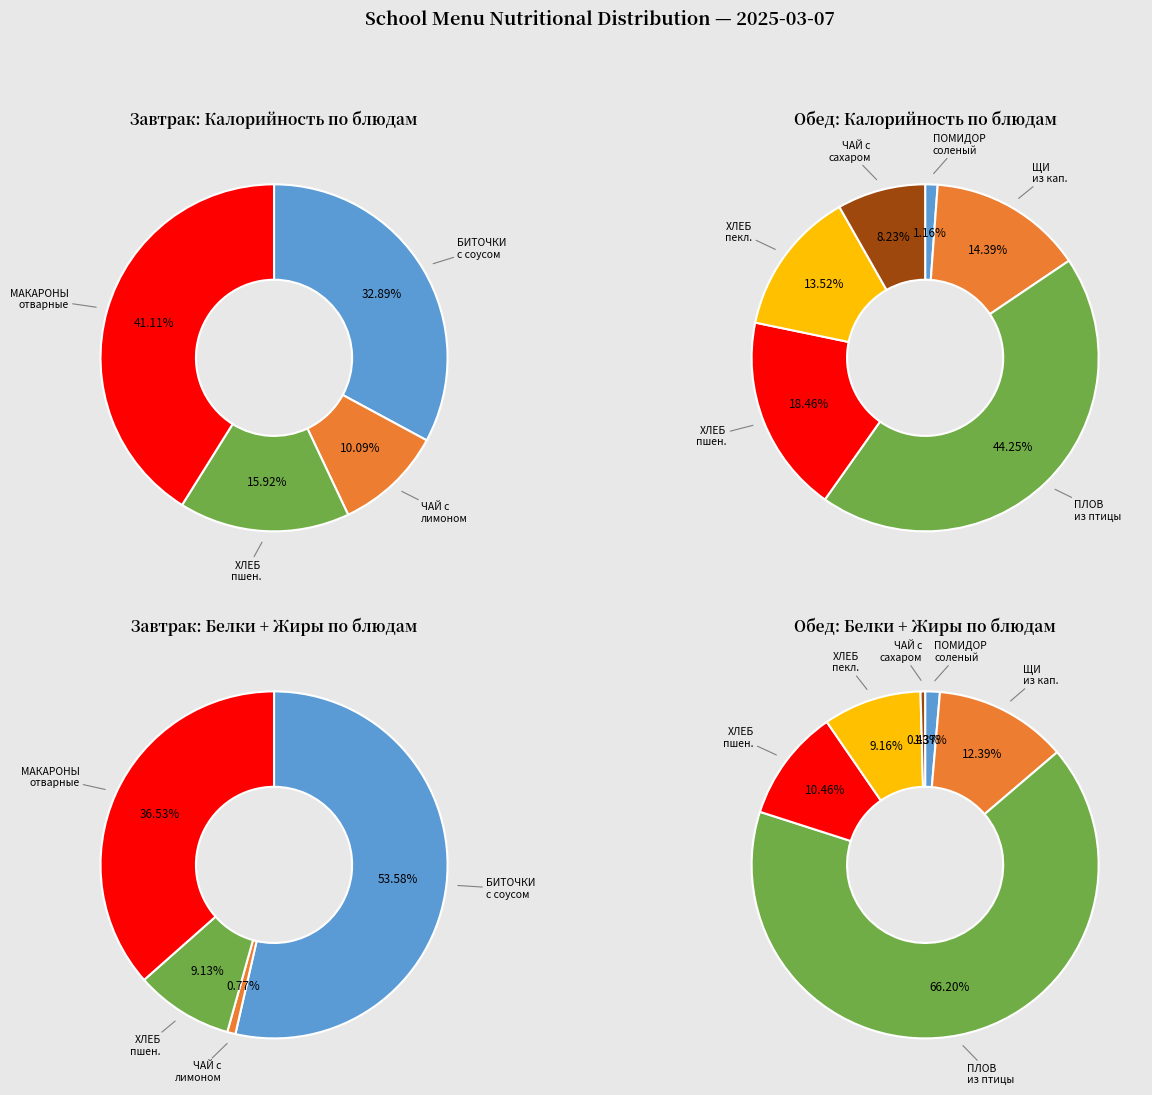

Approximately how many times larger is the value at ЧАЙ С САХАРОМ И ЛИМОНОМ compared to ЩИ ИЗ СВЕЖЕЙ КАПУСТЫ С КАРТОФЕЛЕМ?

0.6